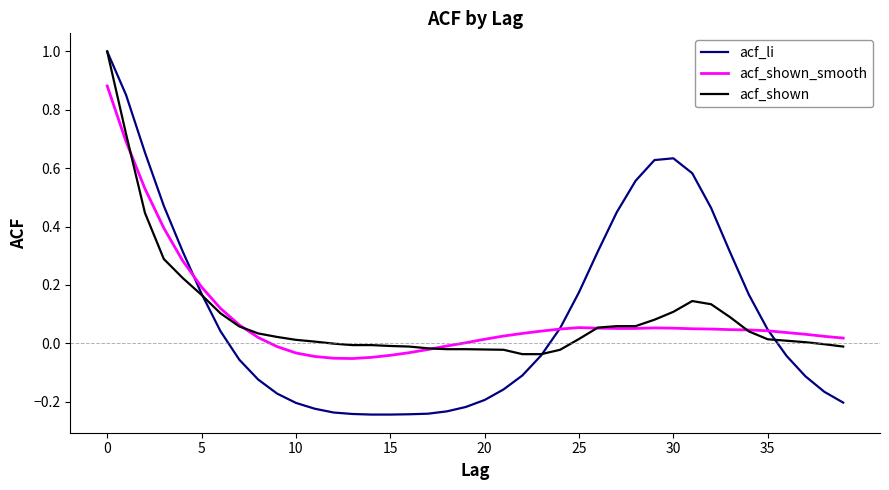

What is the greatest value displayed?

1.0